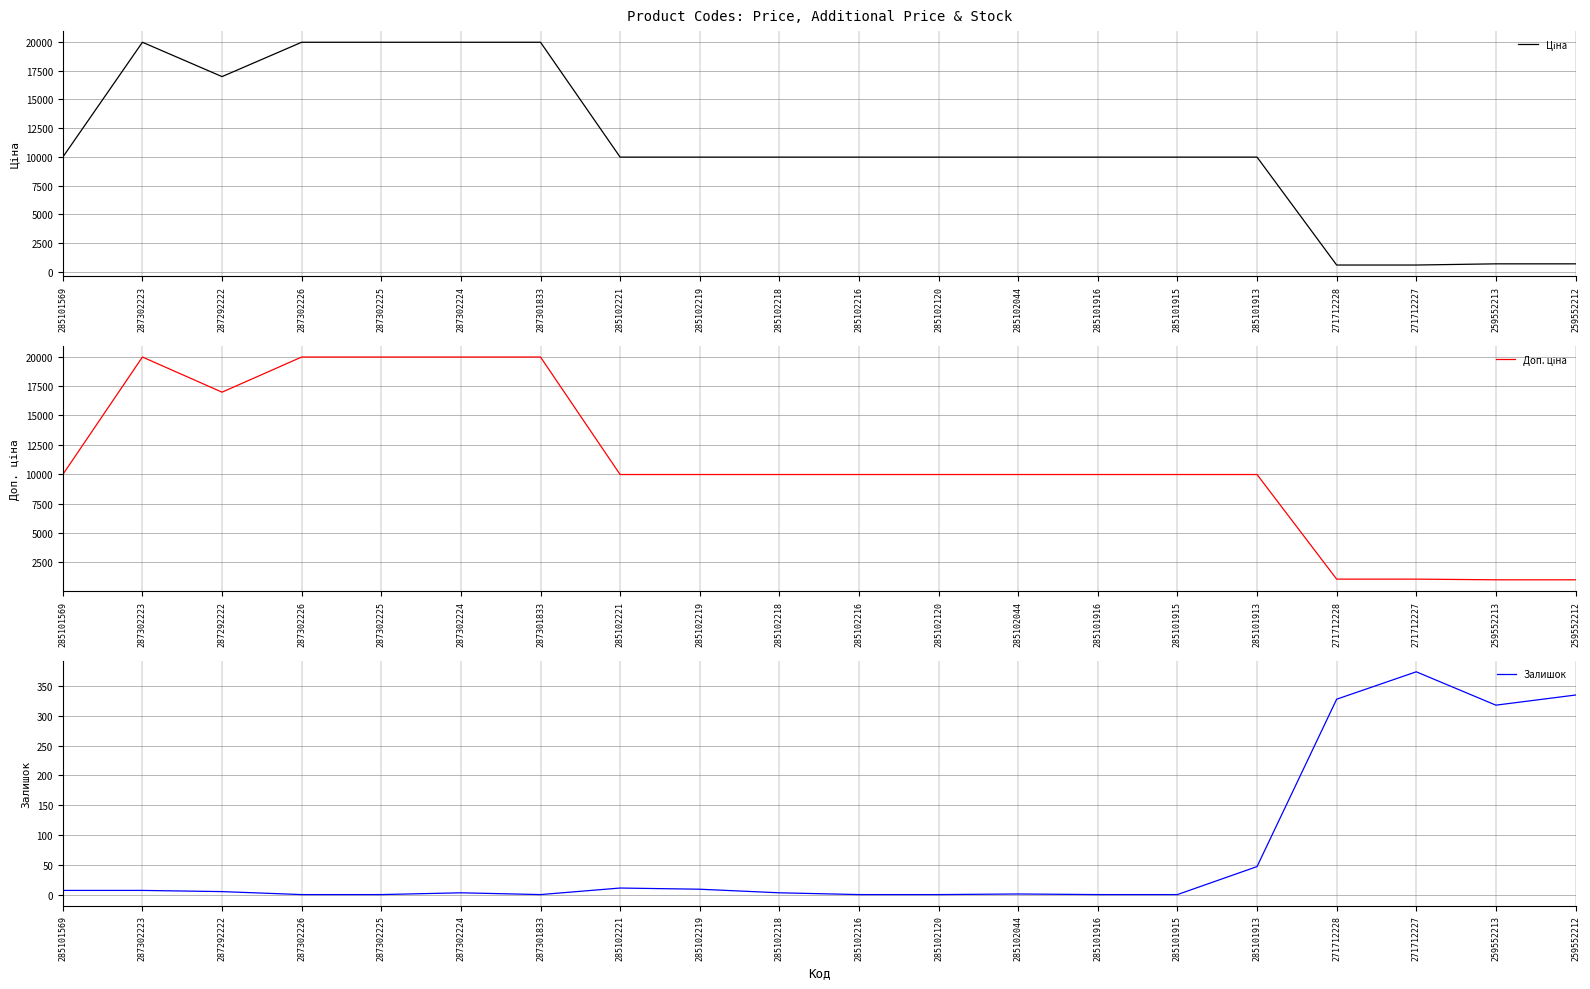

True or false: Доп. ціна and Ціна cross at least once.

False